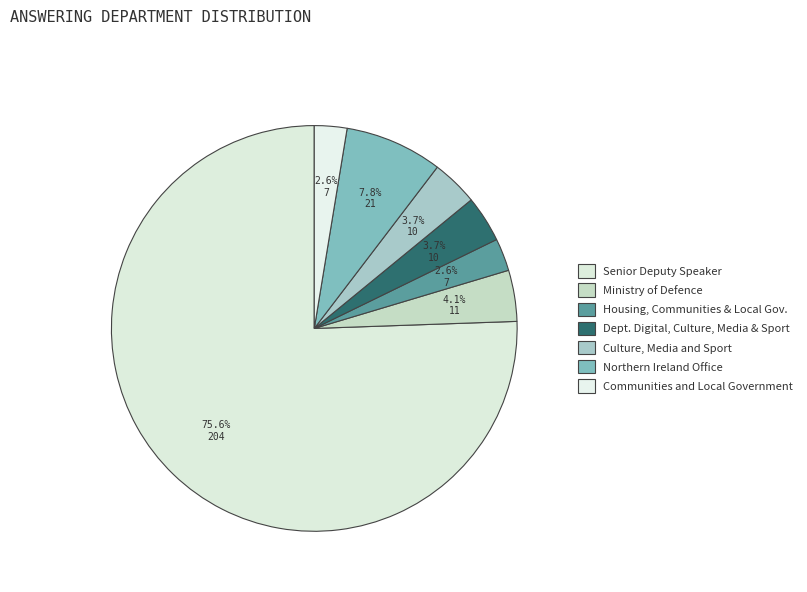

To the nearest percent, what is the difference between the largest and smallest slice percentages?

73%